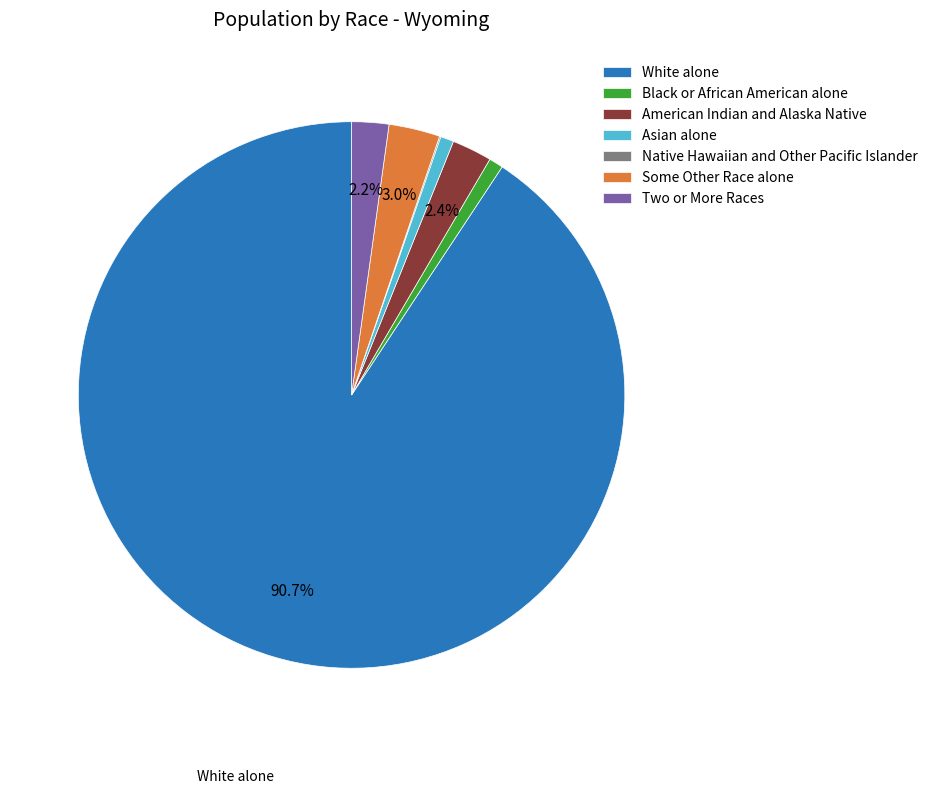

Which has a higher value, Asian alone or White alone?

White alone